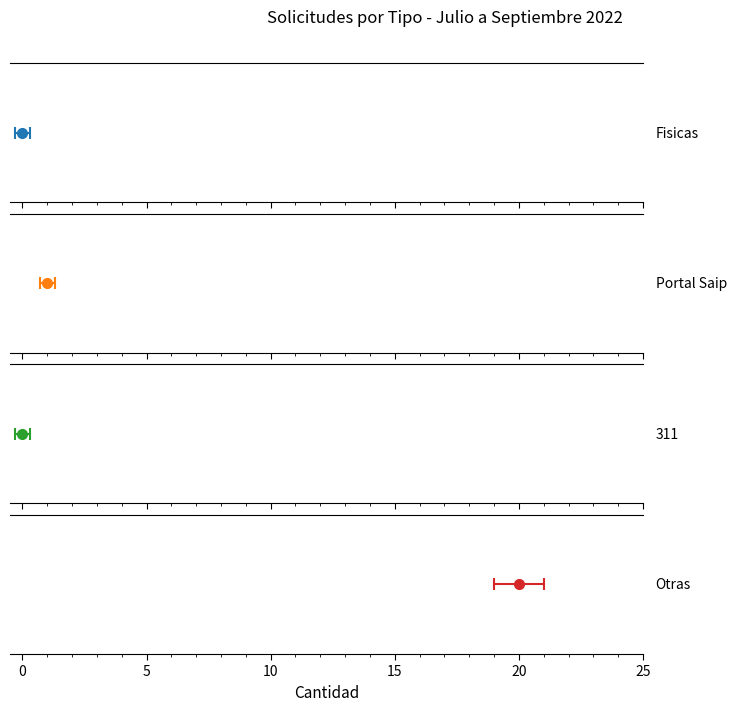

Rank the categories by value from highest to lowest.

Otras, Portal Saip, Fisicas, 311